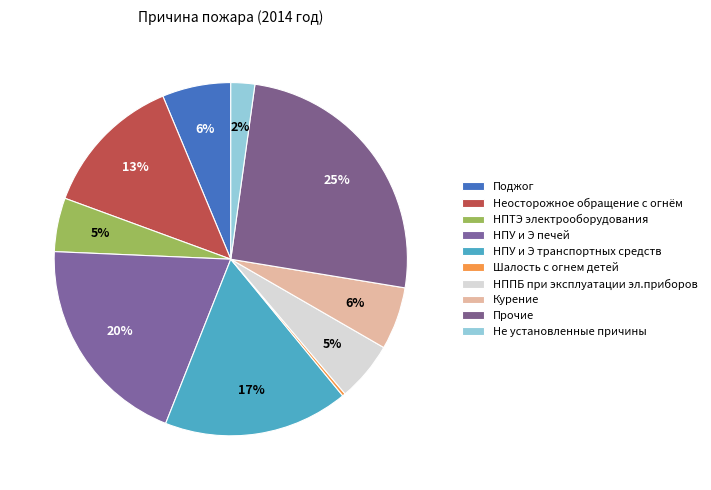

Do Неосторожное обращение с огнём and Поджог together represent more than half of the pie?

No